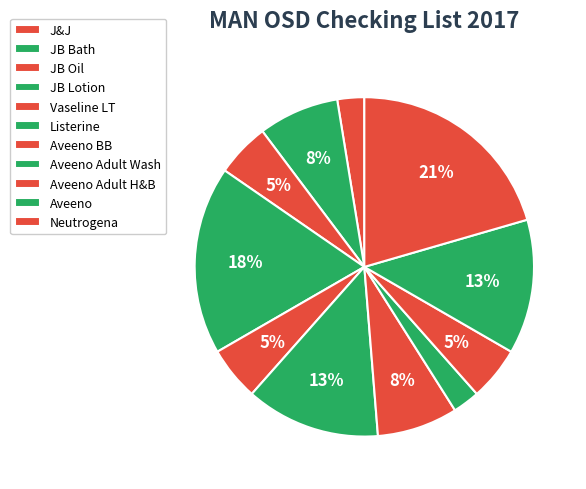

How many slices are in this pie chart?

11